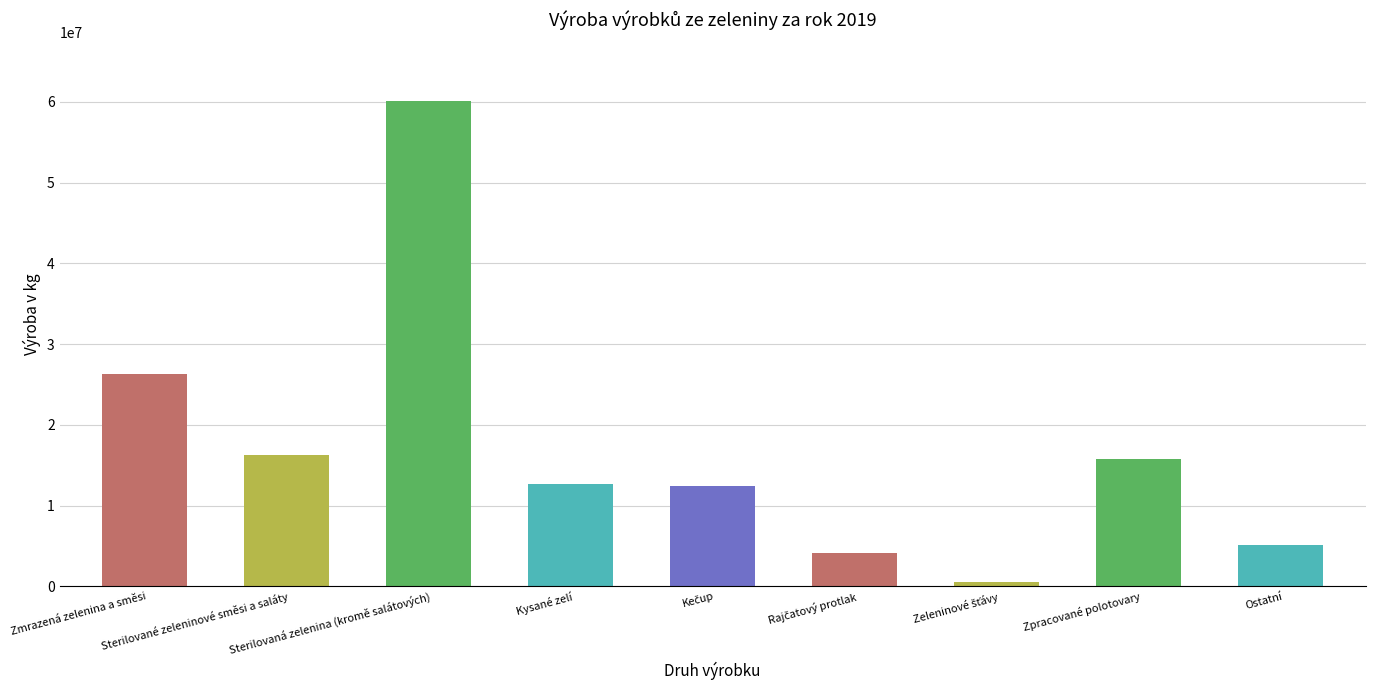

True or false: the data shows 20892497 at Sterilovaná zelenina (kromě salátových).

False